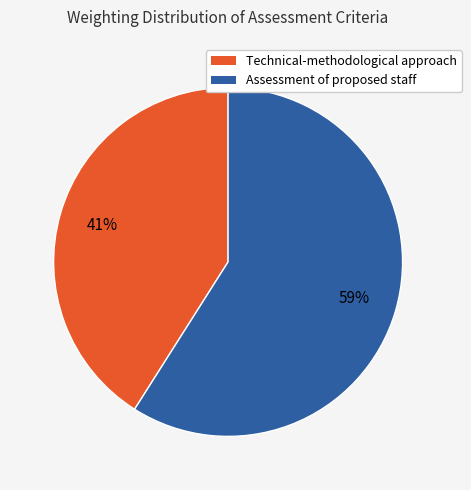

Which category has the biggest portion of the pie?

Assessment of proposed staff